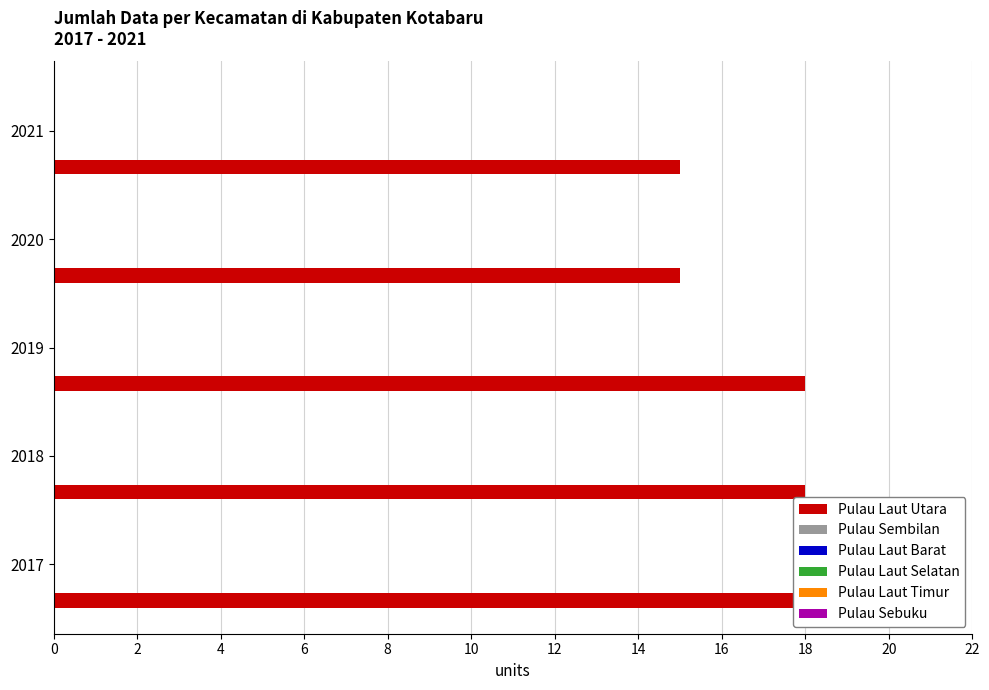

How many bars are there in each group?

6